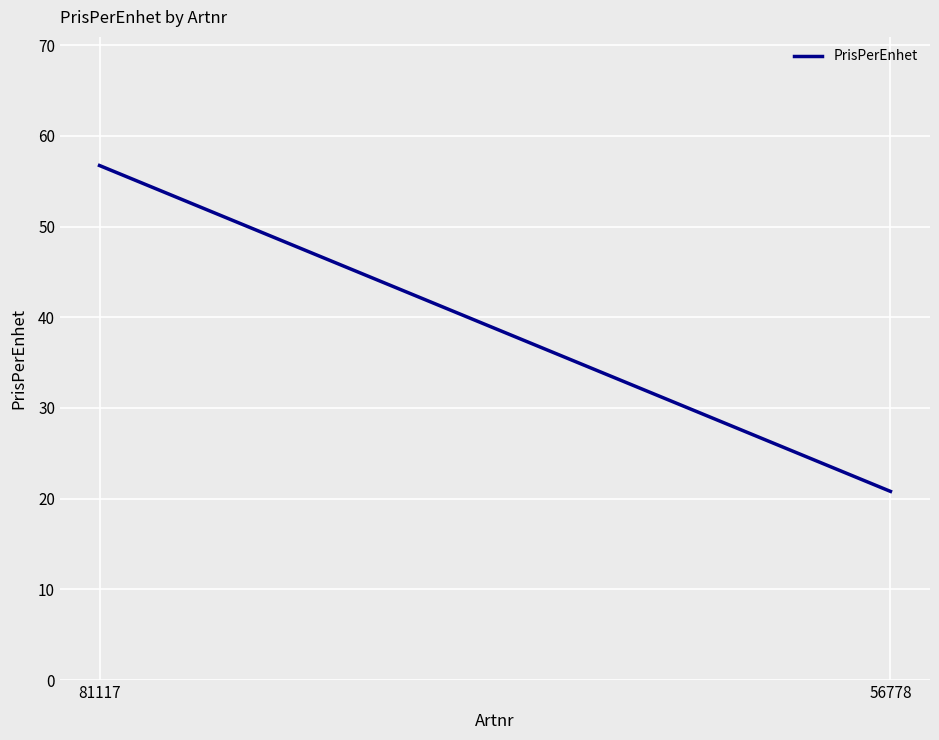

Which label corresponds to the smallest value in the chart?

56778